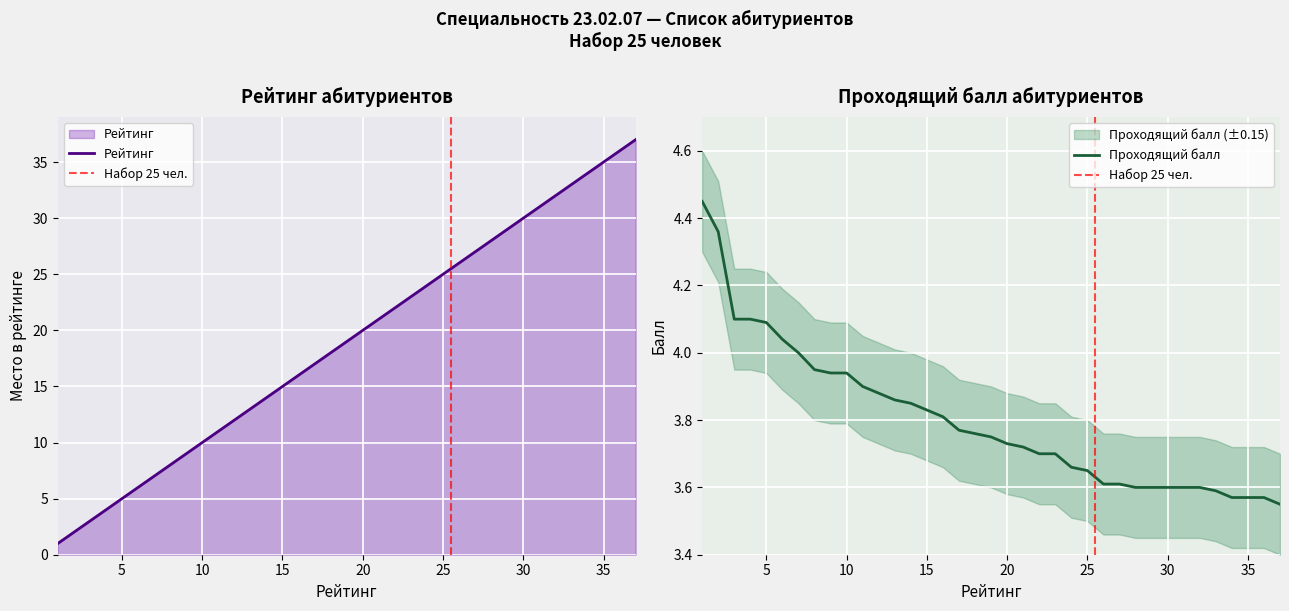

The value of Проходящий балл at 14 is 3.9. True or false?

True